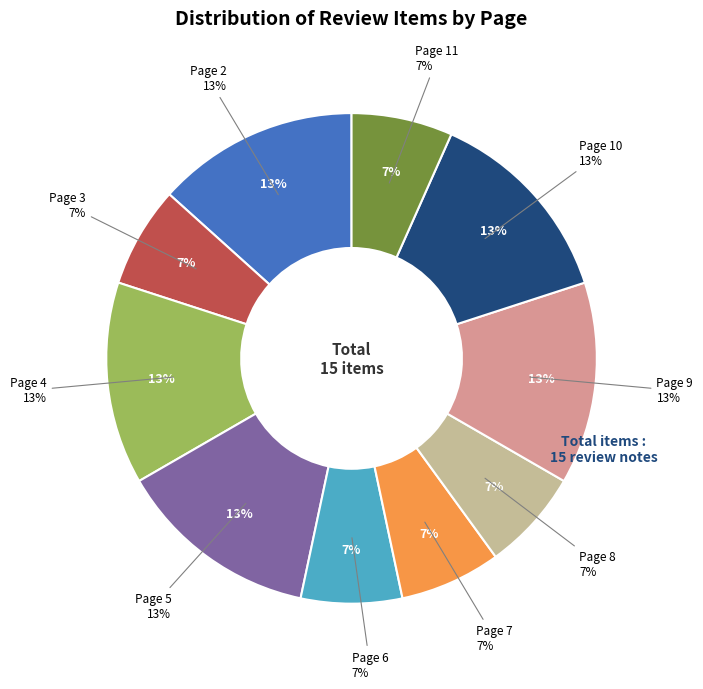

Which slice is the smallest?

Page 3